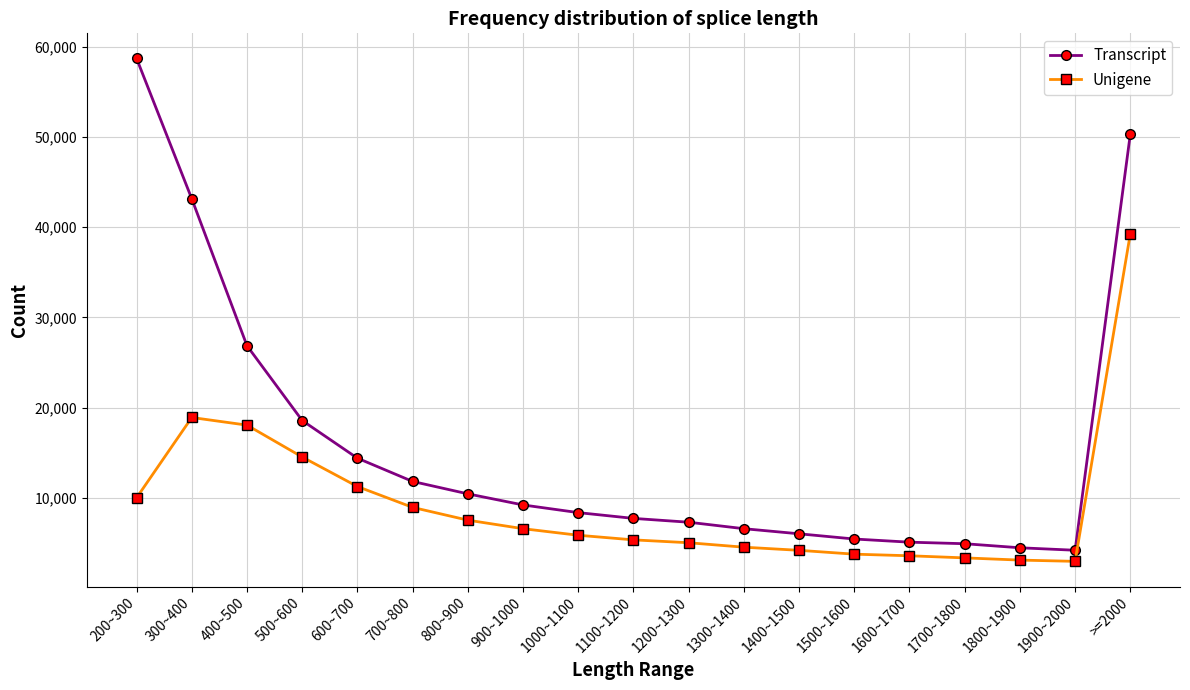

True or false: Unigene has a value of 1542 at 1300~1400.

False